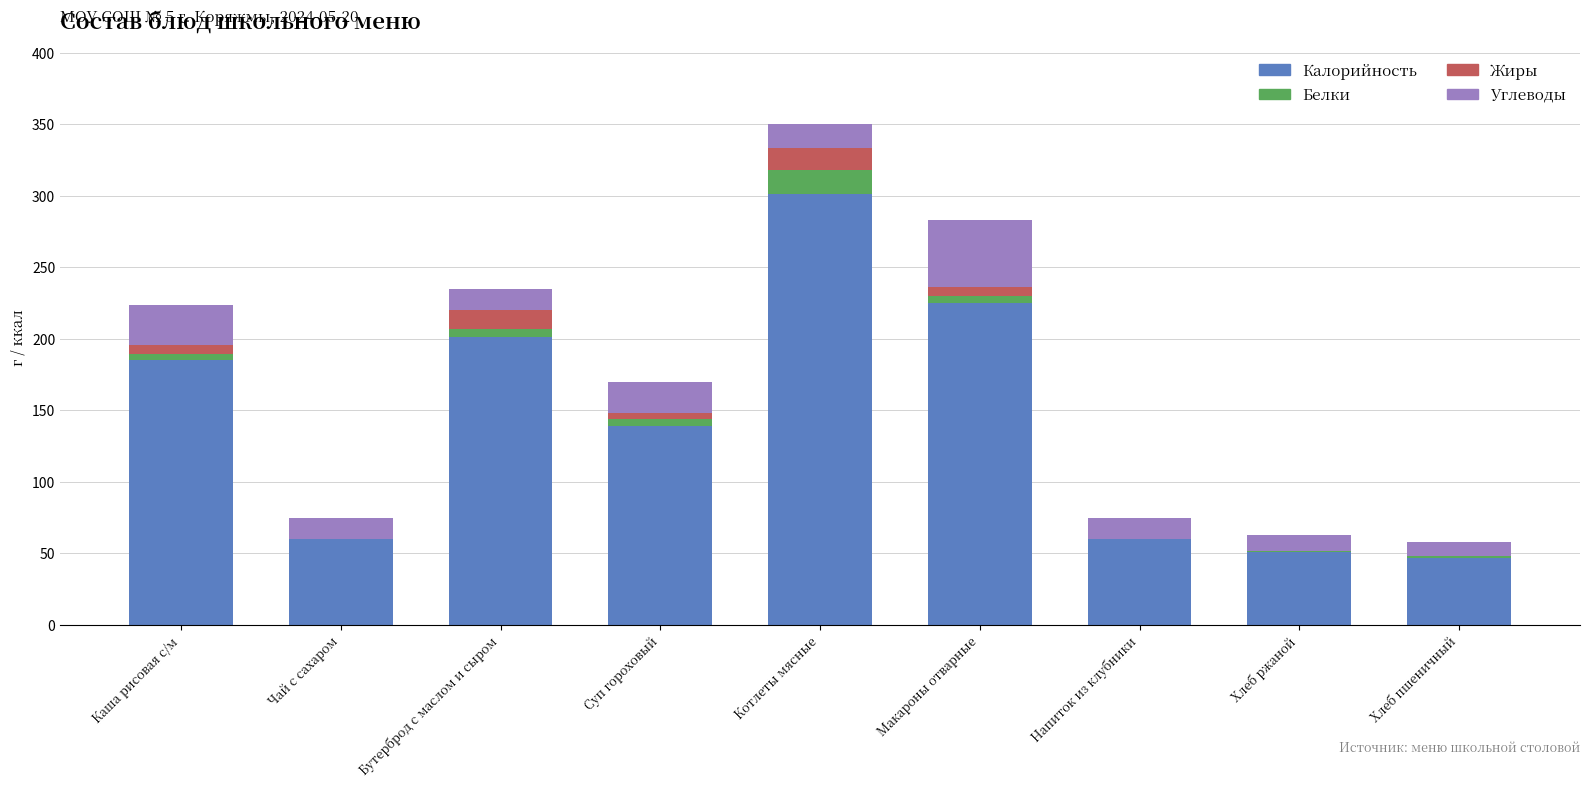

Is it true that Калорийность equals 29.2 at Чай с сахаром?

False